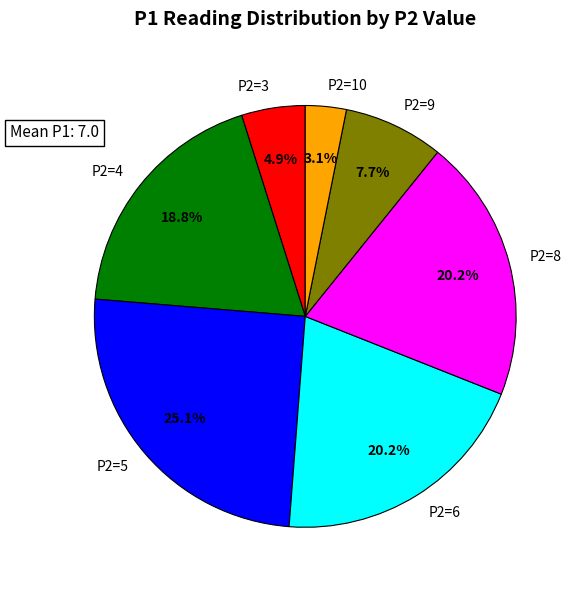

How many slices are in this pie chart?

7